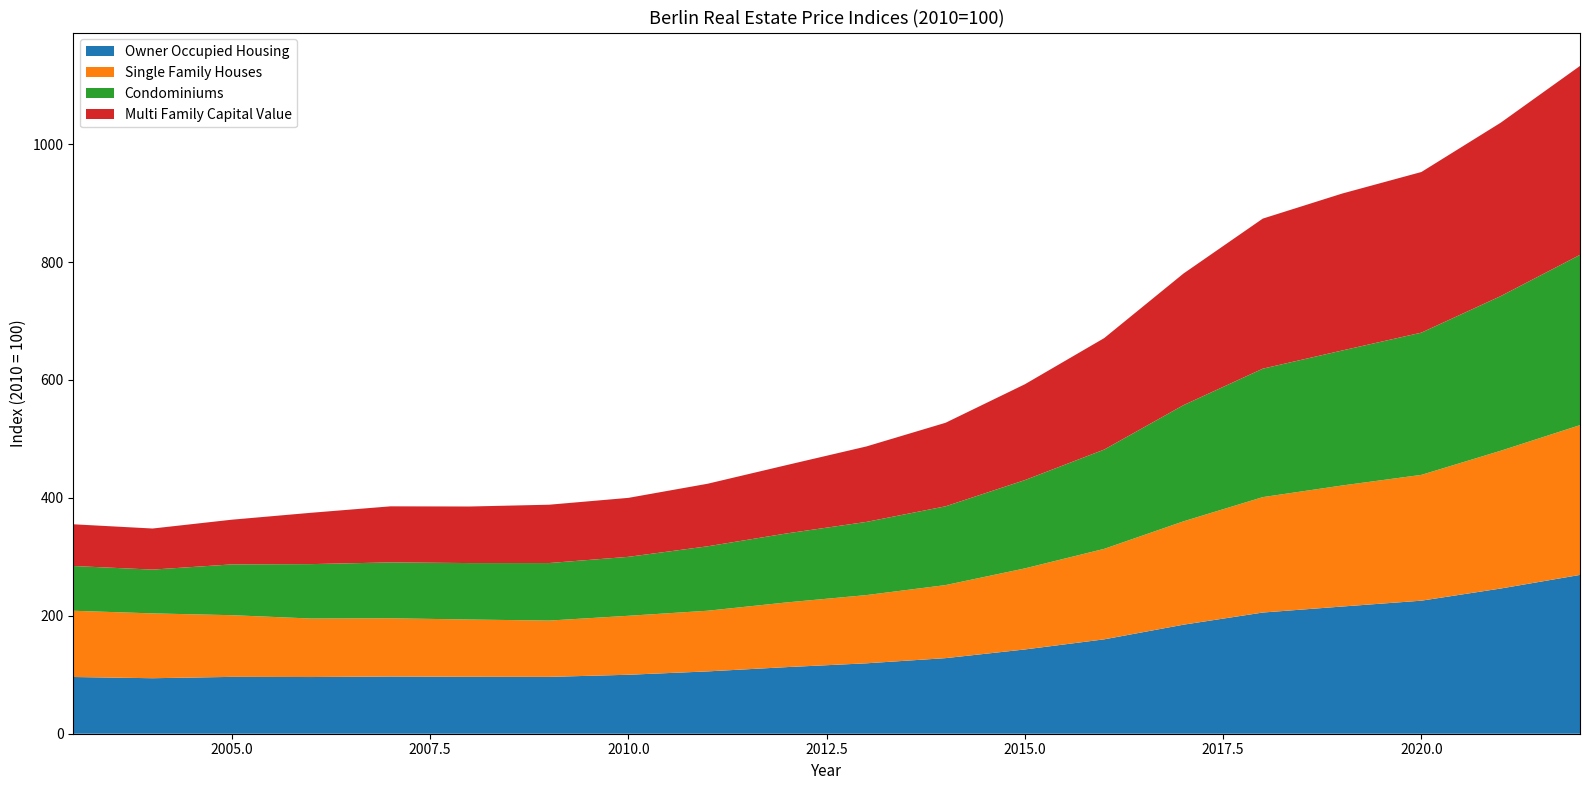

Reading left to right, what are all the values shown in this chart?

Owner Occupied Housing: 96.2	94.1	96.4	96.1	97.0	96.5	96.4	100.0	105.7	113.0	119.4	128.2	142.9	160.1	184.9	205.5	215.7	225.6	246.3	269.3
Single Family Houses: 112.4	109.9	104.6	99.2	98.8	97.1	95.5	100.0	102.9	109.7	115.7	123.9	137.5	153.4	175.3	195.7	205.3	213.4	233.6	254.0
Condominiums: 75.9	74.3	86.1	92.3	94.8	95.7	97.6	100.0	109.3	117.1	124.1	133.6	149.8	168.4	197.1	217.9	228.9	241.2	262.3	288.8
Multi Family Capital Value: 70.8	69.7	75.8	87.1	95.1	95.9	98.9	100.0	106.1	116.0	128.0	141.7	162.5	189.0	223.2	254.5	266.2	272.4	294.1	320.4